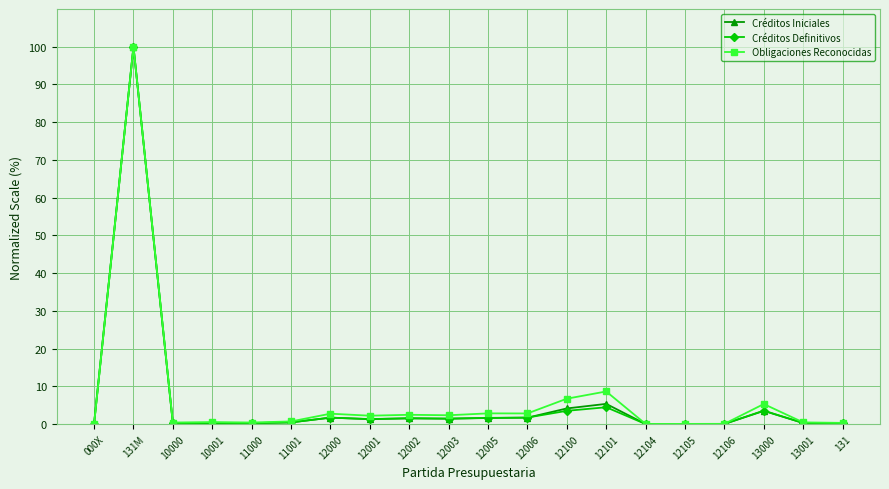

In Obligaciones Reconocidas, how many points are higher than both neighbors (excluding endpoints)?

7